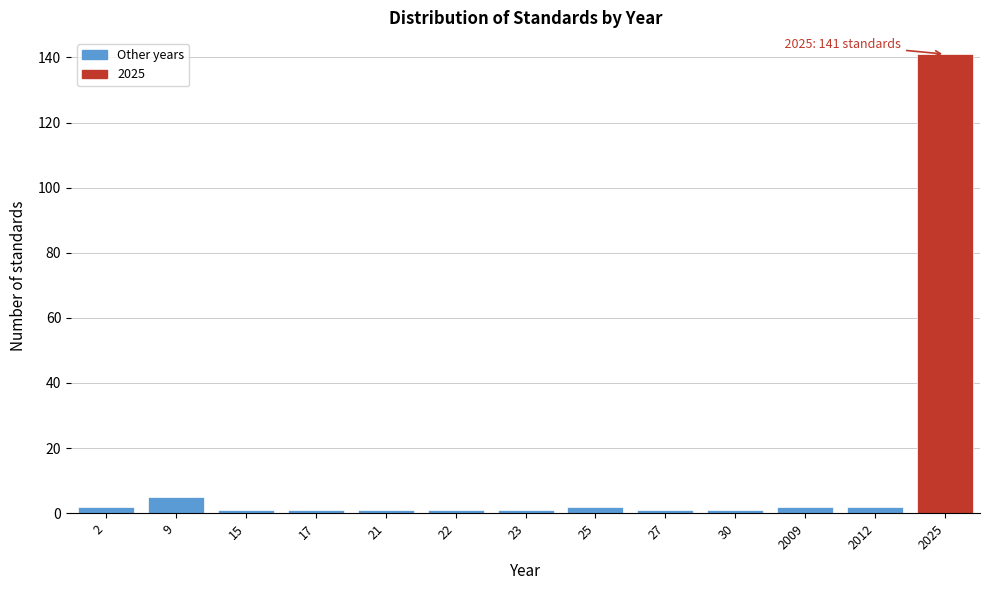

Reading right to left, list all the values displayed in this chart.

141	2	2	1	1	2	1	1	1	1	1	5	2